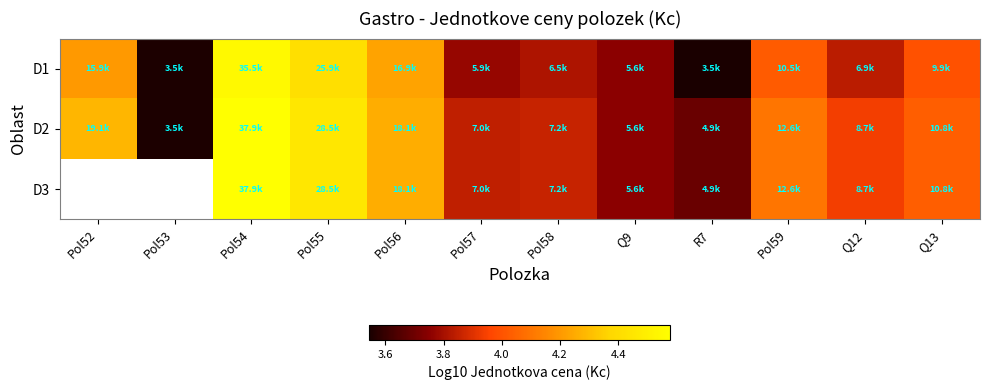

What is the total value across all series at Pol57?

11.5